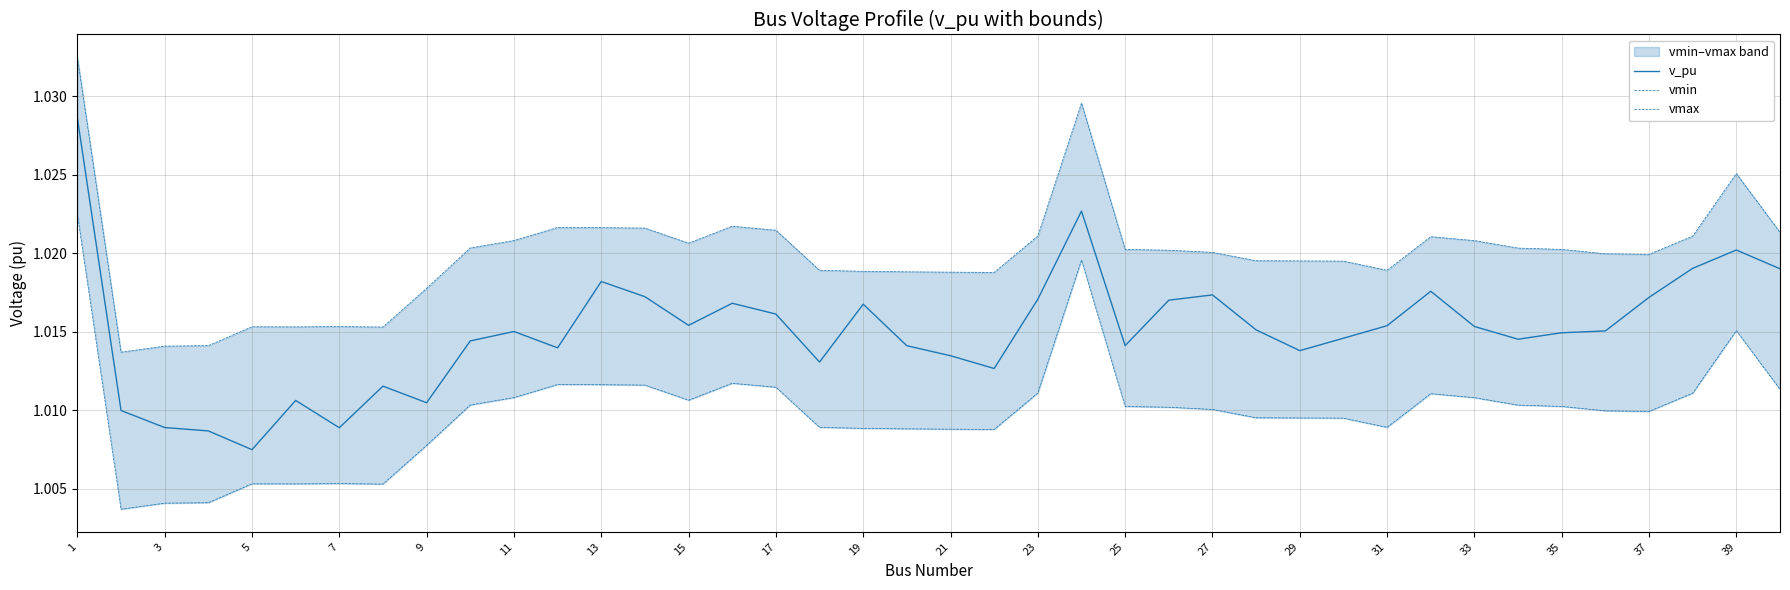

Reading left to right, extract all data points from this chart.

v_pu: 1.0	1.0	1.0	1.0	1.0	1.0	1.0	1.0	1.0	1.0	1.0	1.0	1.0	1.0	1.0	1.0	1.0	1.0	1.0	1.0	1.0	1.0	1.0	1.0	1.0	1.0	1.0	1.0	1.0	1.0	1.0	1.0	1.0	1.0	1.0	1.0	1.0	1.0	1.0	1.0
vmin: 1.0	1.0	1.0	1.0	1.0	1.0	1.0	1.0	1.0	1.0	1.0	1.0	1.0	1.0	1.0	1.0	1.0	1.0	1.0	1.0	1.0	1.0	1.0	1.0	1.0	1.0	1.0	1.0	1.0	1.0	1.0	1.0	1.0	1.0	1.0	1.0	1.0	1.0	1.0	1.0
vmax: 1.0	1.0	1.0	1.0	1.0	1.0	1.0	1.0	1.0	1.0	1.0	1.0	1.0	1.0	1.0	1.0	1.0	1.0	1.0	1.0	1.0	1.0	1.0	1.0	1.0	1.0	1.0	1.0	1.0	1.0	1.0	1.0	1.0	1.0	1.0	1.0	1.0	1.0	1.0	1.0